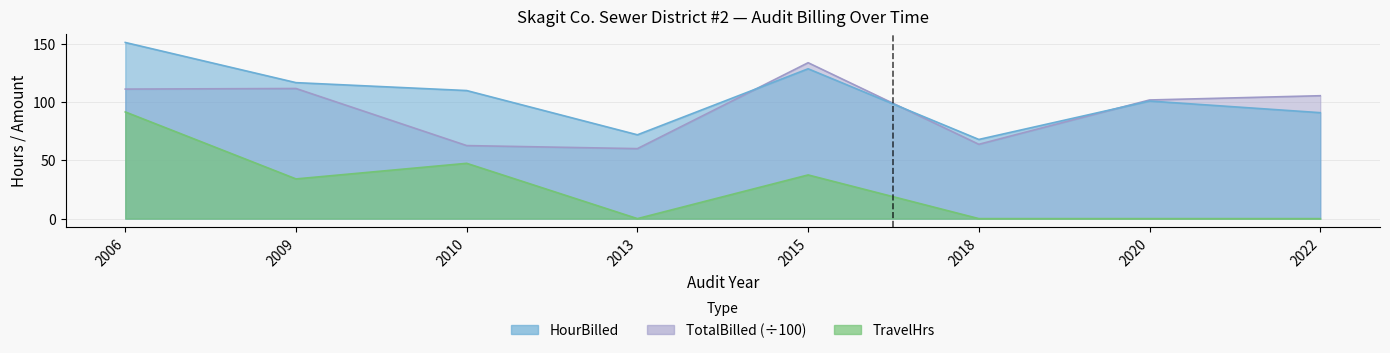

Reading left to right, extract all data points from this chart.

HourBilled: 151.3	116.8	110.0	72.0	128.7	68.0	101.0	91.0
TotalBilled: 111.3	111.8	62.7	60.1	133.9	63.8	101.9	105.6
TravelHrs: 91.6	34.1	47.5	0.0	37.5	0.0	0.0	0.0